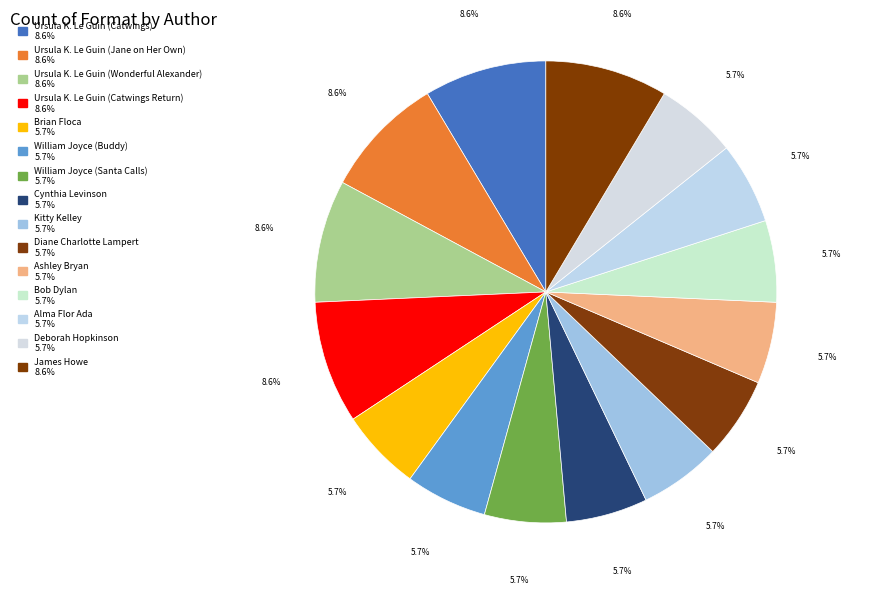

How many segments does this pie chart have?

15